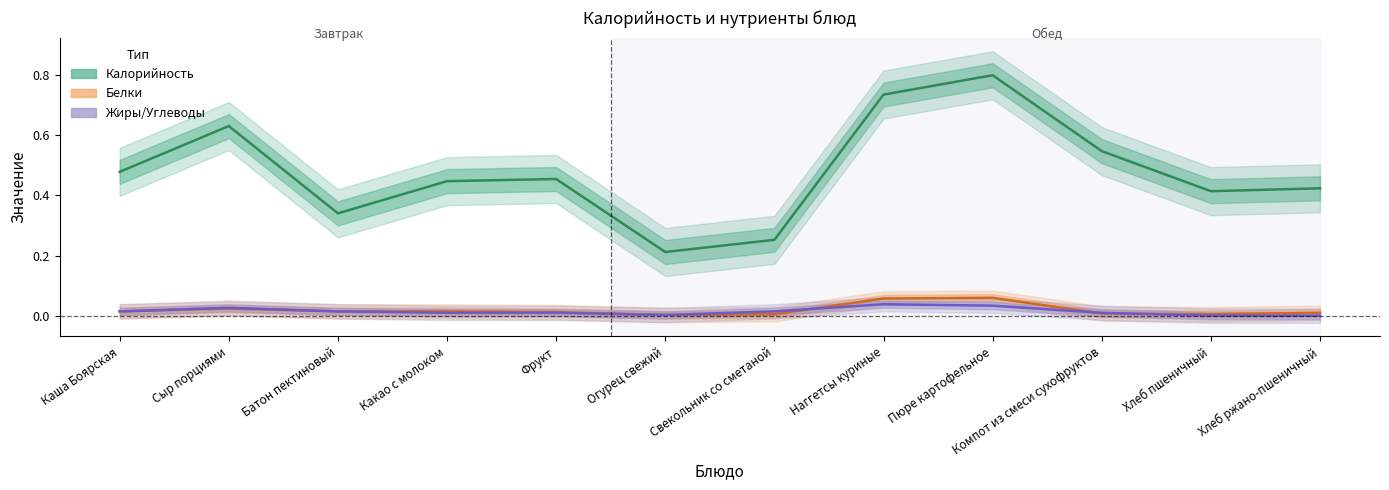

Reading right to left, transcribe all the data shown in this chart.

Калорийность (норм.): Хлеб ржано-пшеничный=0.4	Хлеб пшеничный=0.4	Компот из смеси сухофруктов=0.5	Пюре картофельное=0.8	Наггетсы куриные=0.7	Свекольник со сметаной=0.3	Огурец свежий=0.2	Фрукт=0.5	Какао с молоком=0.4	Батон пектиновый=0.3	Сыр порциями=0.6	Каша Боярская=0.5
Белки (норм.): Хлеб ржано-пшеничный=0.0	Хлеб пшеничный=0.0	Компот из смеси сухофруктов=0.0	Пюре картофельное=0.1	Наггетсы куриные=0.1	Свекольник со сметаной=0.0	Огурец свежий=0.0	Фрукт=0.0	Какао с молоком=0.0	Батон пектиновый=0.0	Сыр порциями=0.0	Каша Боярская=0.0
Жиры (норм.): Хлеб ржано-пшеничный=0.0	Хлеб пшеничный=0.0	Компот из смеси сухофруктов=0.0	Пюре картофельное=0.0	Наггетсы куриные=0.0	Свекольник со сметаной=0.0	Огурец свежий=0.0	Фрукт=0.0	Какао с молоком=0.0	Батон пектиновый=0.0	Сыр порциями=0.0	Каша Боярская=0.0